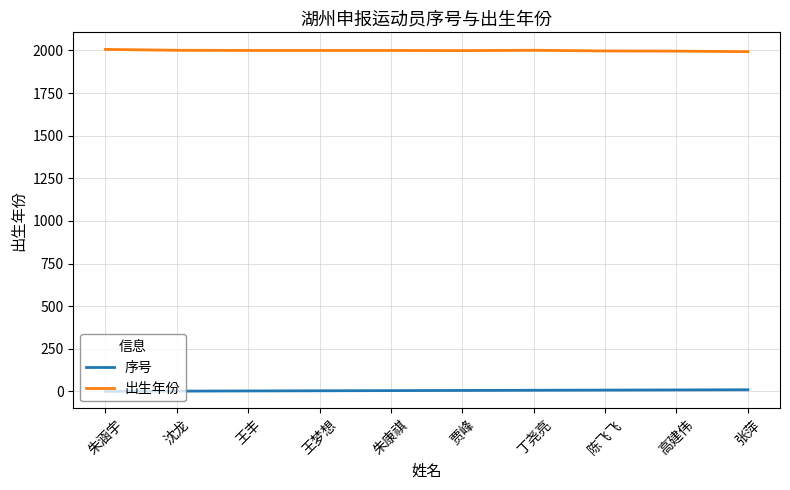

What is the difference between the 序号 values at 高建伟 and 陈飞飞?

1